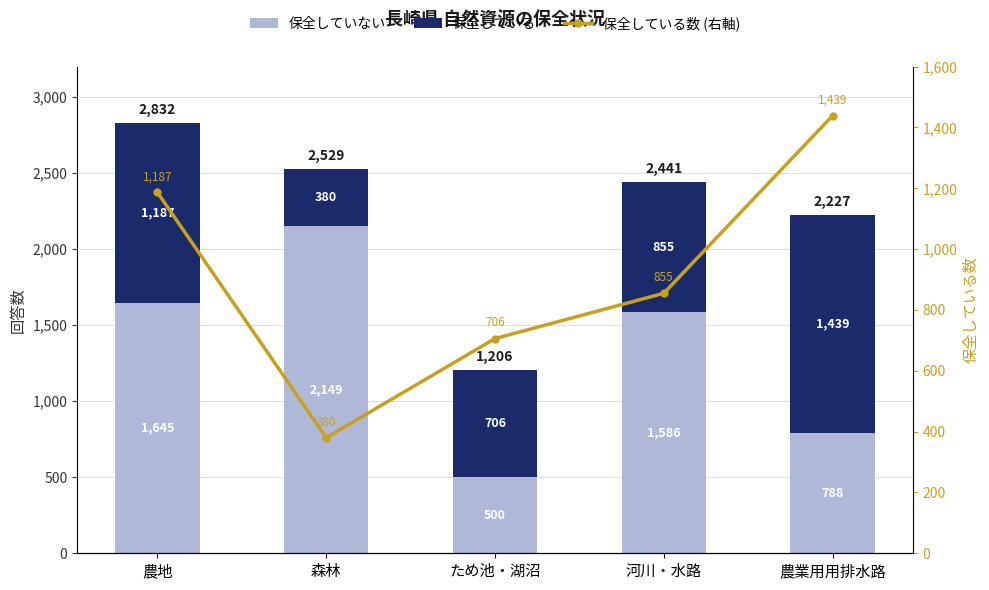

What is the value of the 保全している数 (右軸) bar at the 1st from the left?

1187